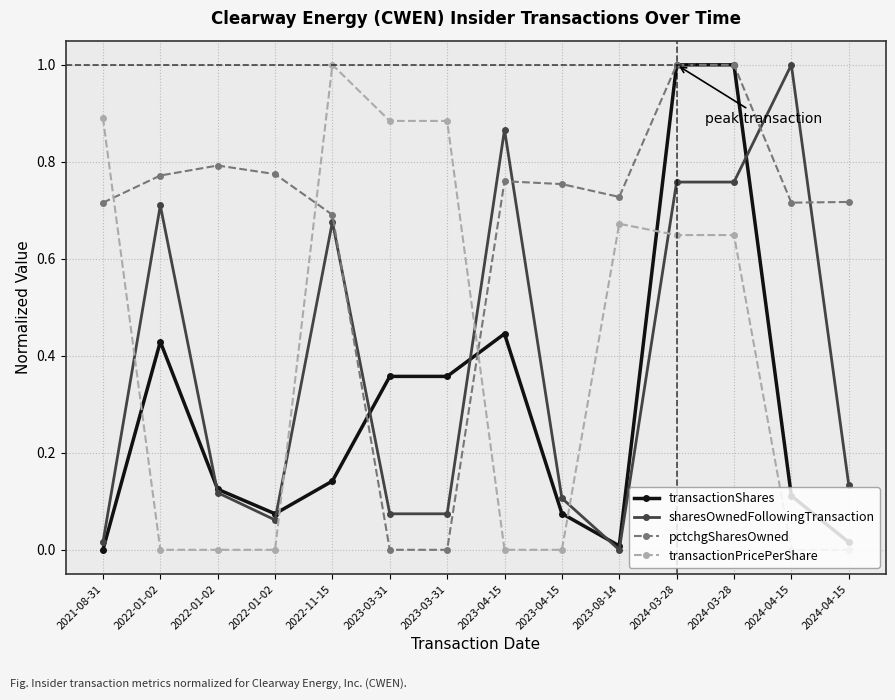

Does the chart display data point markers on the line(s)?

Yes